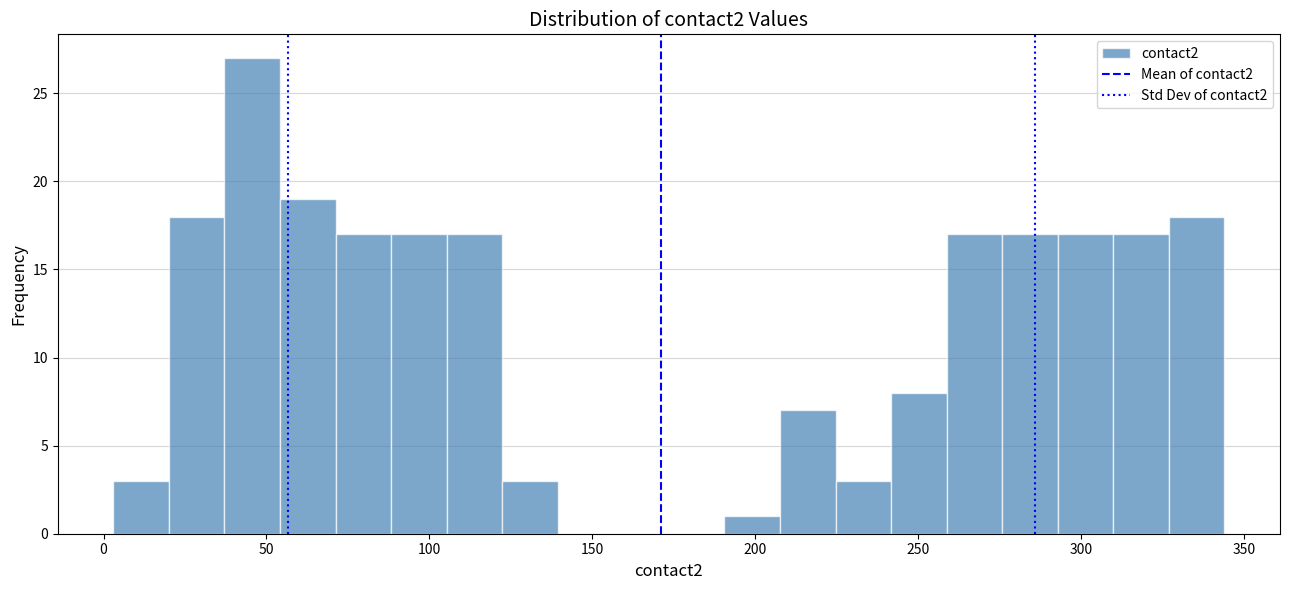

Around what value on the x-axis is the tallest bar? Give the approximate position of its centre, as read against the axis.

45